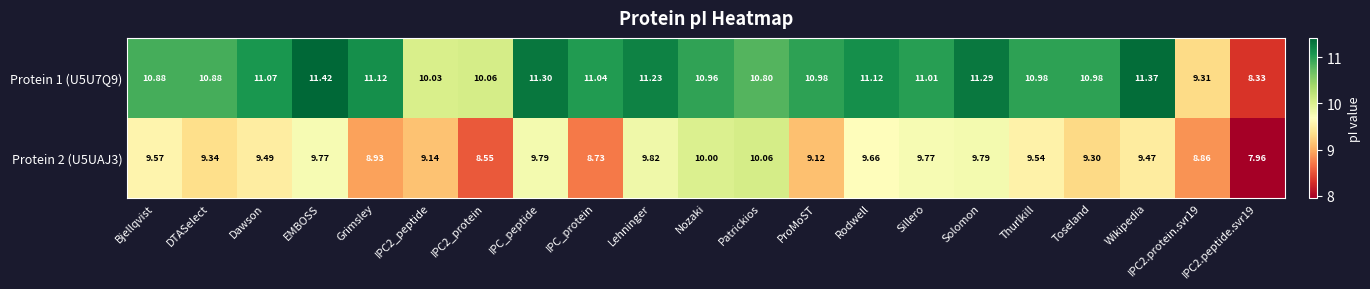

At which label is Protein 2 (U5UAJ3) closest to 9?

Grimsley